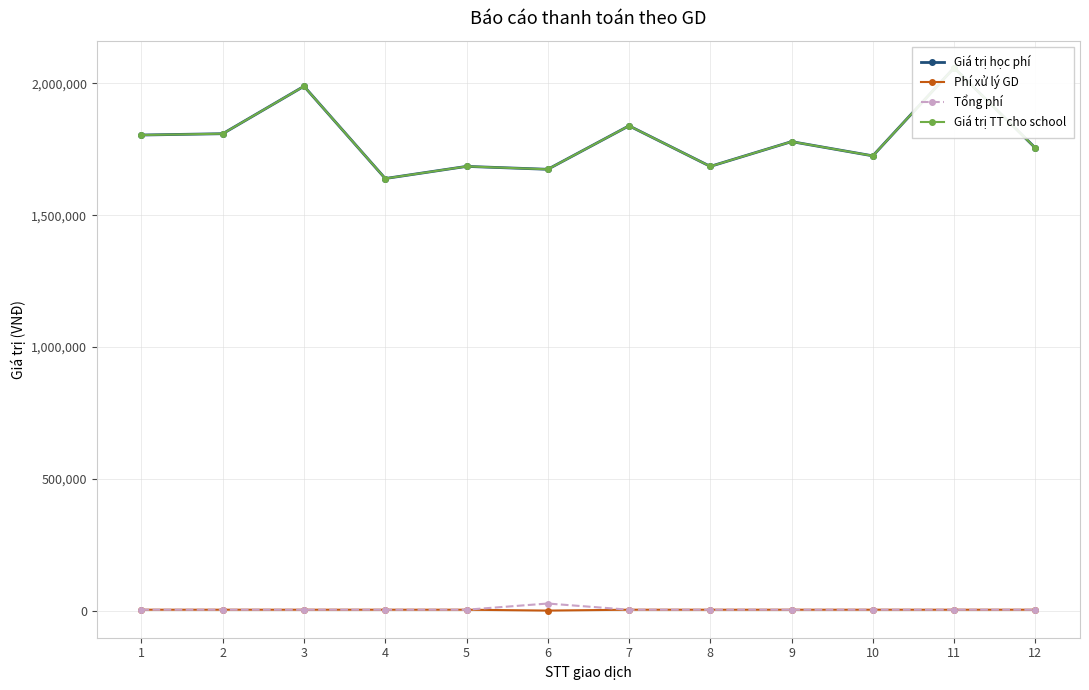

Rank the series by their maximum value, from highest to lowest.

Giá trị học phí, Giá trị TT cho school, Tổng phí, Phí xử lý GD